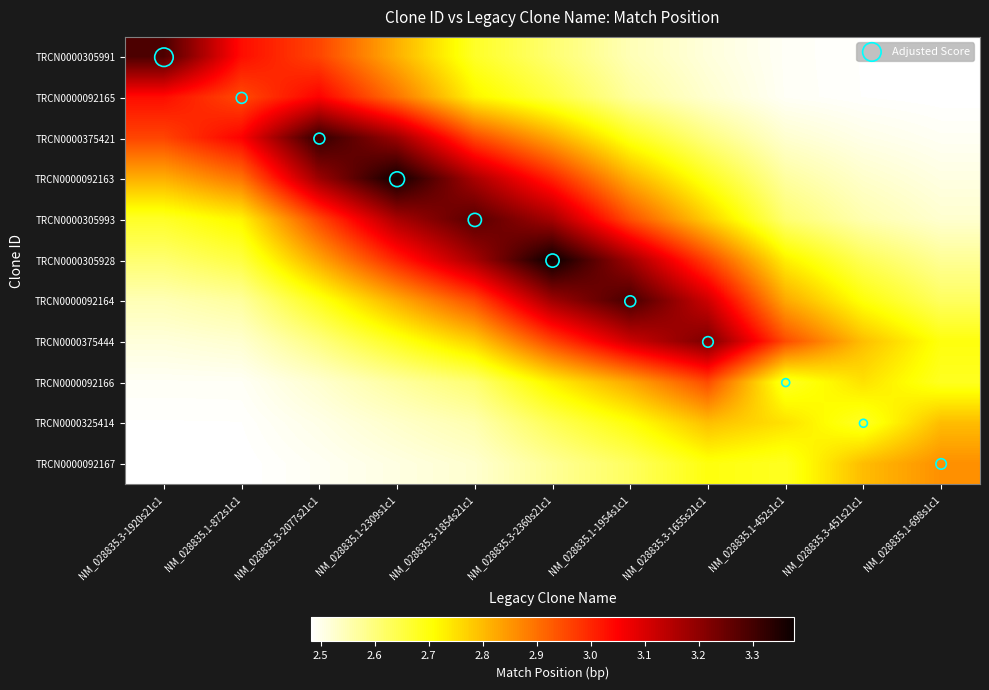

Reading left to right, extract all data points from this chart.

TRCN0000305991: NM_028835.3-1920s21c1=3.3	NM_028835.1-872s1c1=3.0	NM_028835.3-2077s21c1=3.0	NM_028835.1-2309s1c1=2.8	NM_028835.3-1854s21c1=2.7	NM_028835.3-2360s21c1=2.6	NM_028835.1-1954s1c1=2.5	NM_028835.3-1655s21c1=2.5	NM_028835.1-452s1c1=2.5	NM_028835.3-451s21c1=2.5	NM_028835.1-698s1c1=2.5
TRCN0000092165: NM_028835.3-1920s21c1=3.0	NM_028835.1-872s1c1=3.0	NM_028835.3-2077s21c1=3.1	NM_028835.1-2309s1c1=2.9	NM_028835.3-1854s21c1=2.7	NM_028835.3-2360s21c1=2.7	NM_028835.1-1954s1c1=2.6	NM_028835.3-1655s21c1=2.5	NM_028835.1-452s1c1=2.5	NM_028835.3-451s21c1=2.5	NM_028835.1-698s1c1=2.5
TRCN0000375421: NM_028835.3-1920s21c1=3.0	NM_028835.1-872s1c1=3.1	NM_028835.3-2077s21c1=3.3	NM_028835.1-2309s1c1=3.2	NM_028835.3-1854s21c1=3.0	NM_028835.3-2360s21c1=2.8	NM_028835.1-1954s1c1=2.7	NM_028835.3-1655s21c1=2.6	NM_028835.1-452s1c1=2.5	NM_028835.3-451s21c1=2.5	NM_028835.1-698s1c1=2.5
TRCN0000092163: NM_028835.3-1920s21c1=2.8	NM_028835.1-872s1c1=2.9	NM_028835.3-2077s21c1=3.2	NM_028835.1-2309s1c1=3.4	NM_028835.3-1854s21c1=3.2	NM_028835.3-2360s21c1=3.0	NM_028835.1-1954s1c1=2.8	NM_028835.3-1655s21c1=2.7	NM_028835.1-452s1c1=2.6	NM_028835.3-451s21c1=2.5	NM_028835.1-698s1c1=2.5
TRCN0000305993: NM_028835.3-1920s21c1=2.7	NM_028835.1-872s1c1=2.7	NM_028835.3-2077s21c1=3.0	NM_028835.1-2309s1c1=3.2	NM_028835.3-1854s21c1=3.3	NM_028835.3-2360s21c1=3.2	NM_028835.1-1954s1c1=2.9	NM_028835.3-1655s21c1=2.8	NM_028835.1-452s1c1=2.6	NM_028835.3-451s21c1=2.6	NM_028835.1-698s1c1=2.5
TRCN0000305928: NM_028835.3-1920s21c1=2.6	NM_028835.1-872s1c1=2.7	NM_028835.3-2077s21c1=2.8	NM_028835.1-2309s1c1=3.0	NM_028835.3-1854s21c1=3.2	NM_028835.3-2360s21c1=3.4	NM_028835.1-1954s1c1=3.2	NM_028835.3-1655s21c1=3.0	NM_028835.1-452s1c1=2.7	NM_028835.3-451s21c1=2.6	NM_028835.1-698s1c1=2.6
TRCN0000092164: NM_028835.3-1920s21c1=2.5	NM_028835.1-872s1c1=2.6	NM_028835.3-2077s21c1=2.7	NM_028835.1-2309s1c1=2.8	NM_028835.3-1854s21c1=2.9	NM_028835.3-2360s21c1=3.2	NM_028835.1-1954s1c1=3.3	NM_028835.3-1655s21c1=3.1	NM_028835.1-452s1c1=2.8	NM_028835.3-451s21c1=2.7	NM_028835.1-698s1c1=2.6
TRCN0000375444: NM_028835.3-1920s21c1=2.5	NM_028835.1-872s1c1=2.5	NM_028835.3-2077s21c1=2.6	NM_028835.1-2309s1c1=2.7	NM_028835.3-1854s21c1=2.8	NM_028835.3-2360s21c1=3.0	NM_028835.1-1954s1c1=3.1	NM_028835.3-1655s21c1=3.2	NM_028835.1-452s1c1=2.9	NM_028835.3-451s21c1=2.8	NM_028835.1-698s1c1=2.7
TRCN0000092166: NM_028835.3-1920s21c1=2.5	NM_028835.1-872s1c1=2.5	NM_028835.3-2077s21c1=2.5	NM_028835.1-2309s1c1=2.6	NM_028835.3-1854s21c1=2.6	NM_028835.3-2360s21c1=2.7	NM_028835.1-1954s1c1=2.8	NM_028835.3-1655s21c1=2.9	NM_028835.1-452s1c1=2.7	NM_028835.3-451s21c1=2.7	NM_028835.1-698s1c1=2.7
TRCN0000325414: NM_028835.3-1920s21c1=2.5	NM_028835.1-872s1c1=2.5	NM_028835.3-2077s21c1=2.5	NM_028835.1-2309s1c1=2.5	NM_028835.3-1854s21c1=2.6	NM_028835.3-2360s21c1=2.6	NM_028835.1-1954s1c1=2.7	NM_028835.3-1655s21c1=2.8	NM_028835.1-452s1c1=2.7	NM_028835.3-451s21c1=2.7	NM_028835.1-698s1c1=2.8
TRCN0000092167: NM_028835.3-1920s21c1=2.5	NM_028835.1-872s1c1=2.5	NM_028835.3-2077s21c1=2.5	NM_028835.1-2309s1c1=2.5	NM_028835.3-1854s21c1=2.5	NM_028835.3-2360s21c1=2.6	NM_028835.1-1954s1c1=2.6	NM_028835.3-1655s21c1=2.7	NM_028835.1-452s1c1=2.7	NM_028835.3-451s21c1=2.8	NM_028835.1-698s1c1=2.9